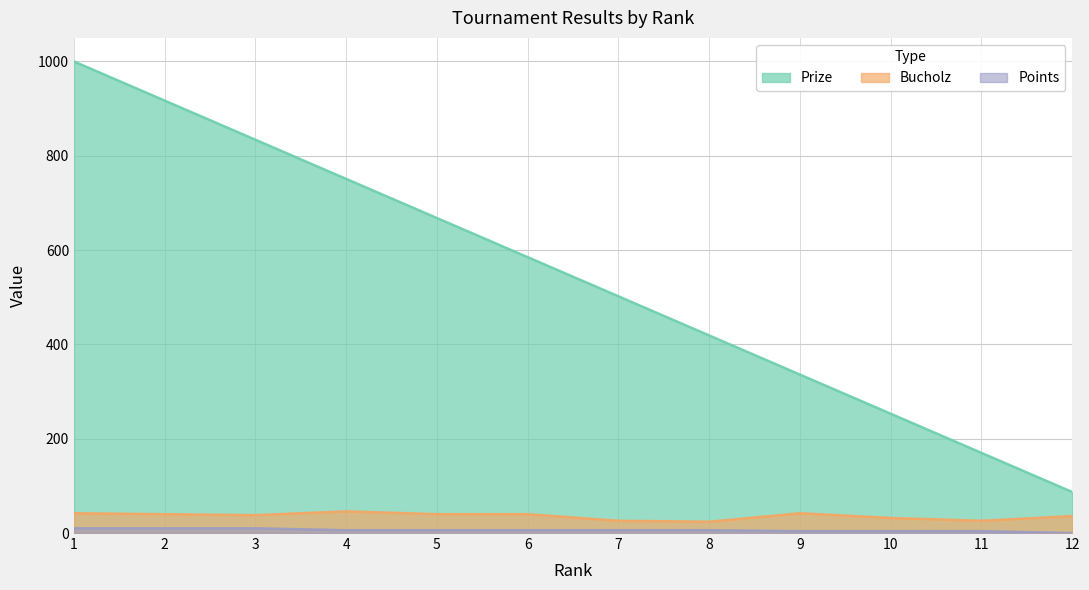

What is the sum of all Bucholz values?

432